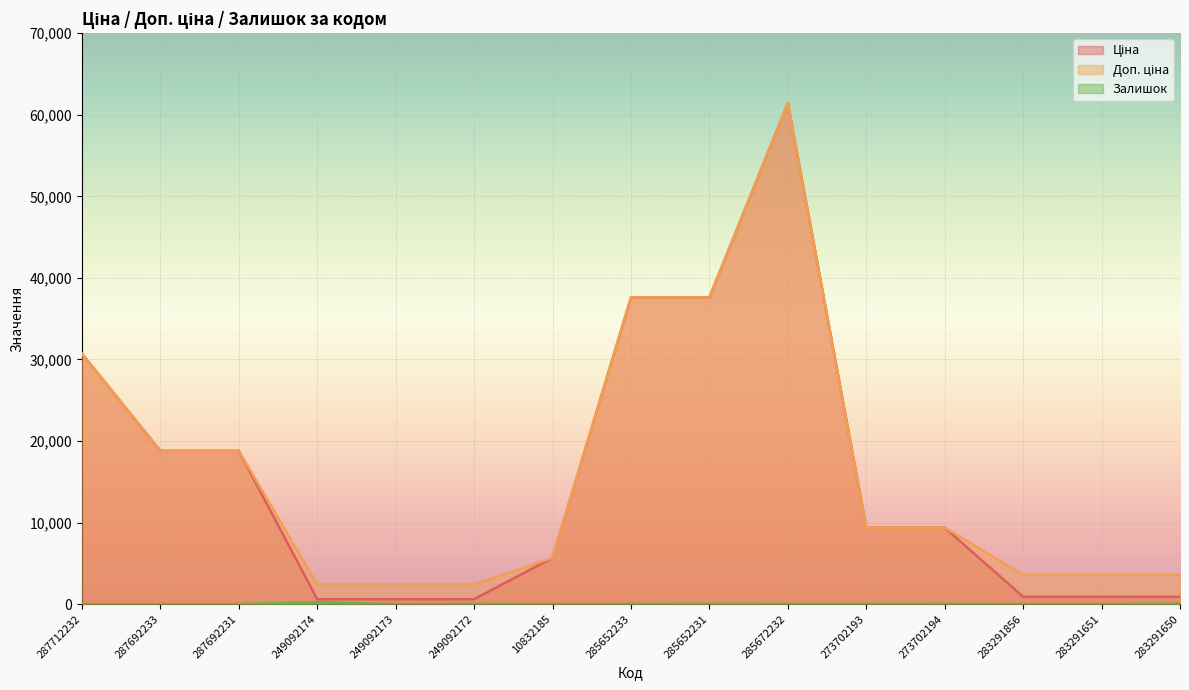

How many data points in Ціна are less than 9383?

7